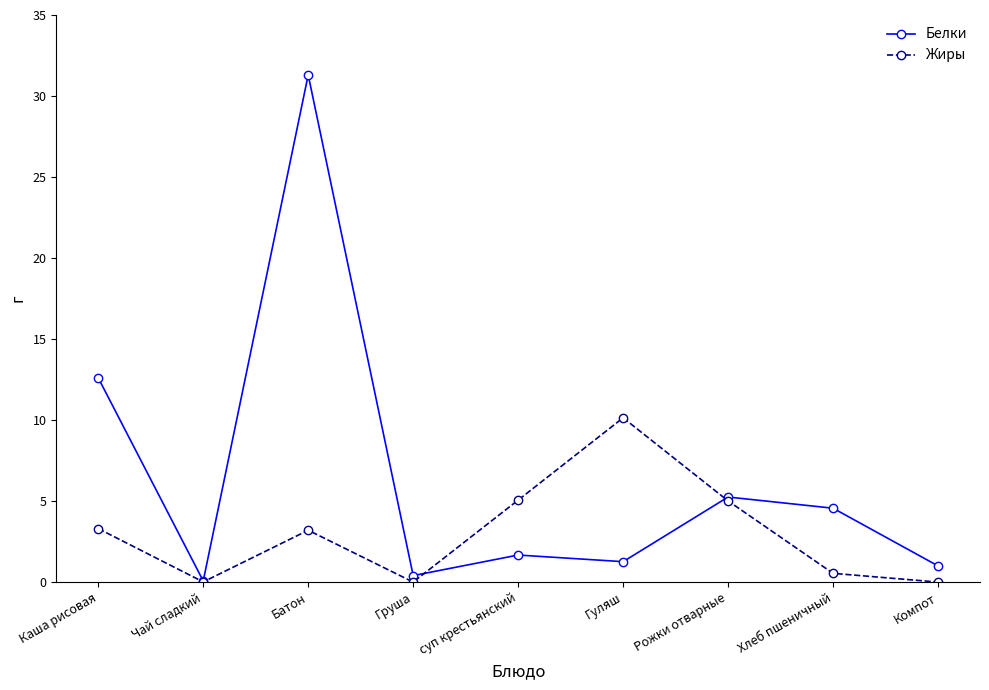

At how many categories does at least one series exceed 4?

6